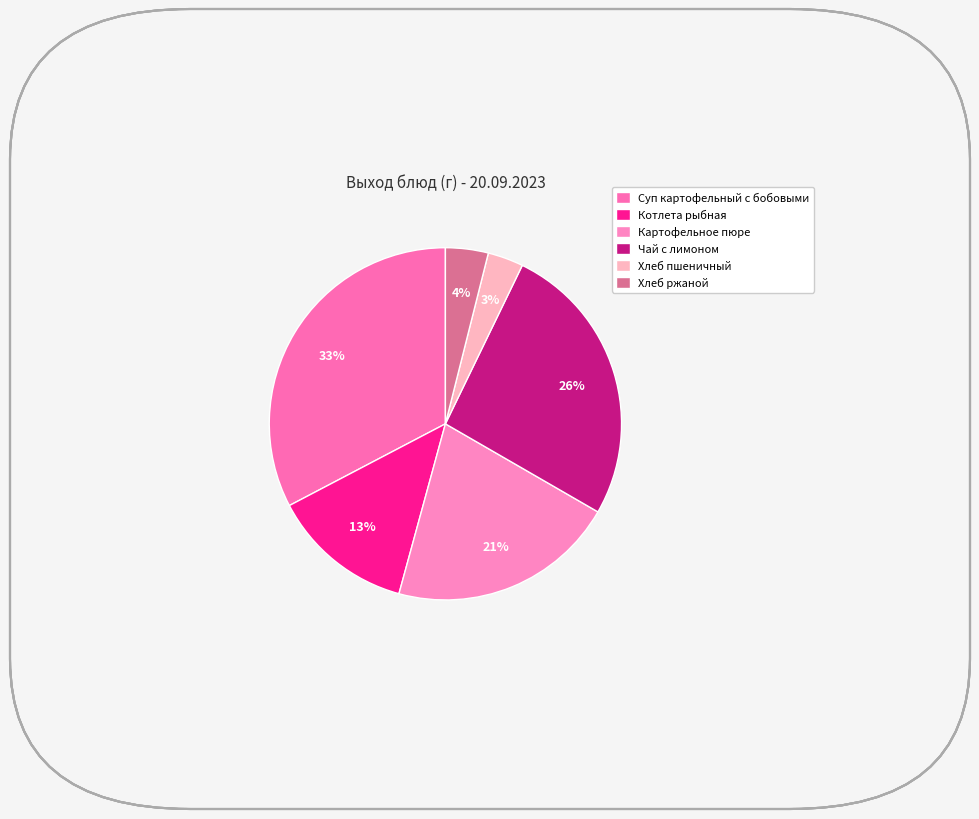

Is it true that Хлеб ржаной is 4% of the pie?

True